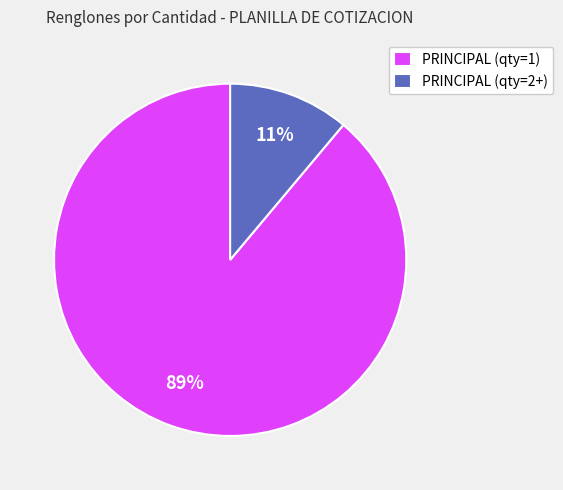

Does any single category account for the majority?

Yes